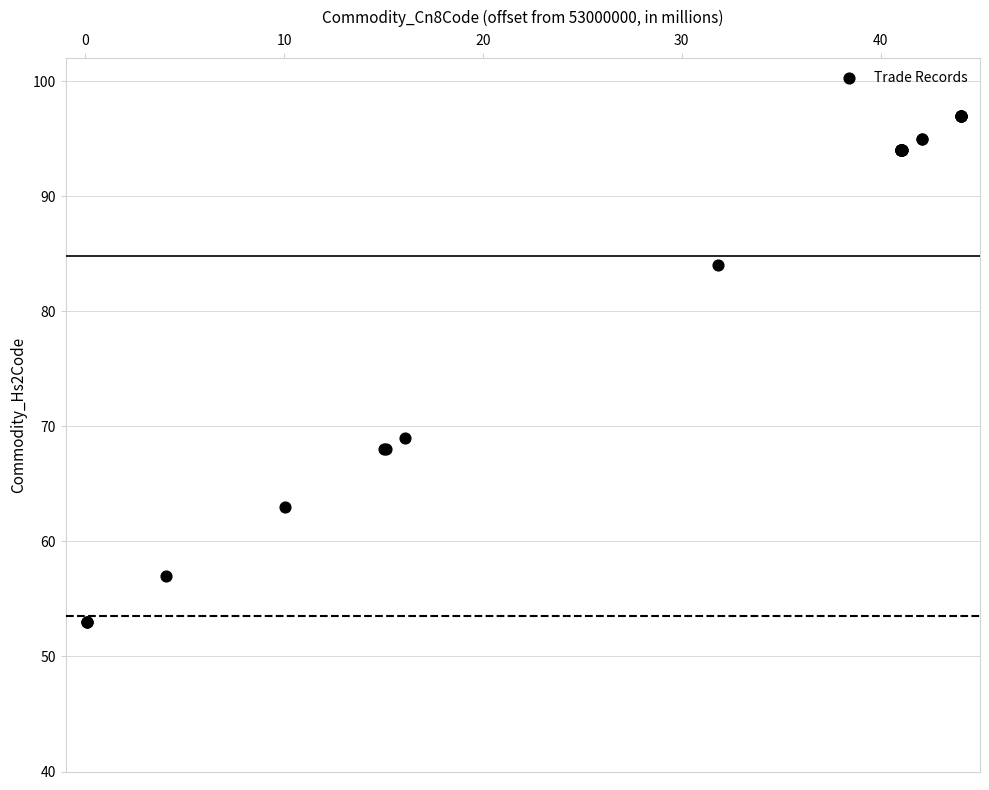

What Y value in the scatter plot is closest to 75?

69